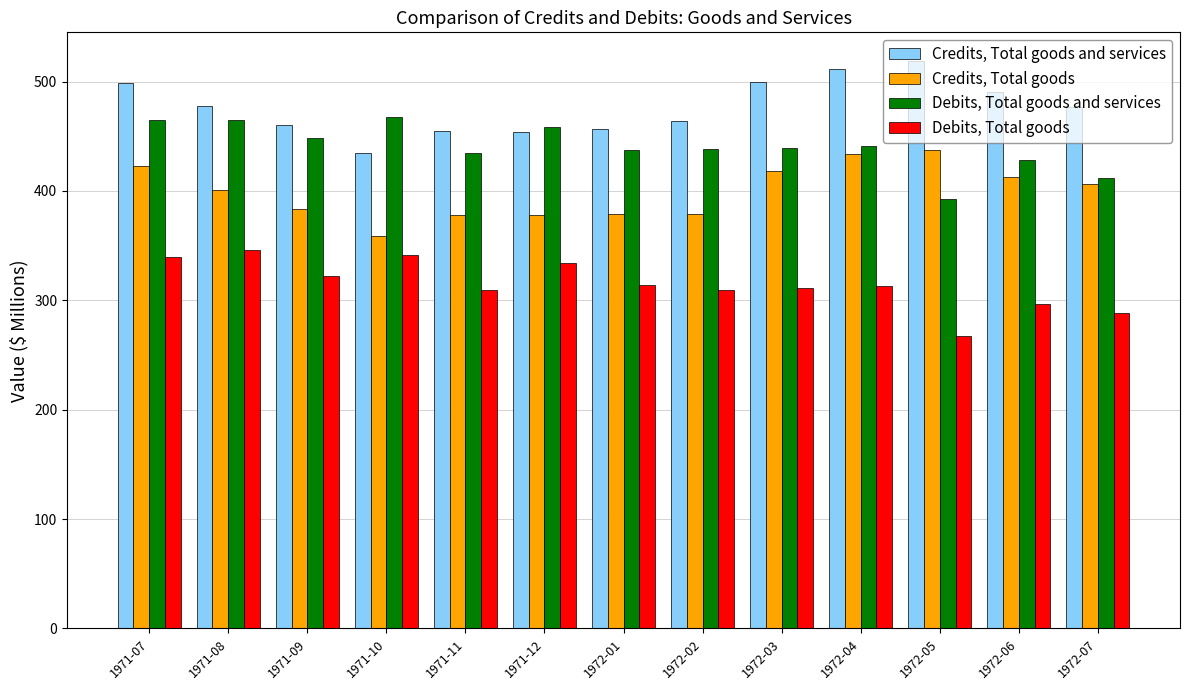

How many data points does each series have?

13